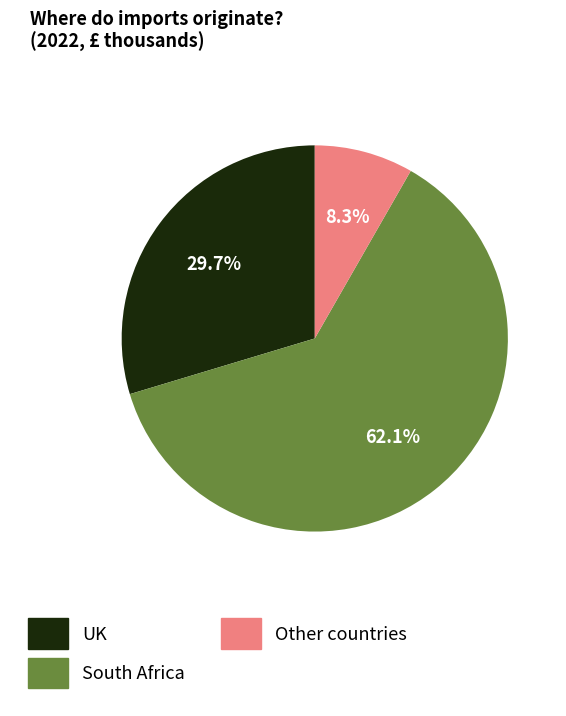

True or false: South Africa accounts for 62% of the total.

True